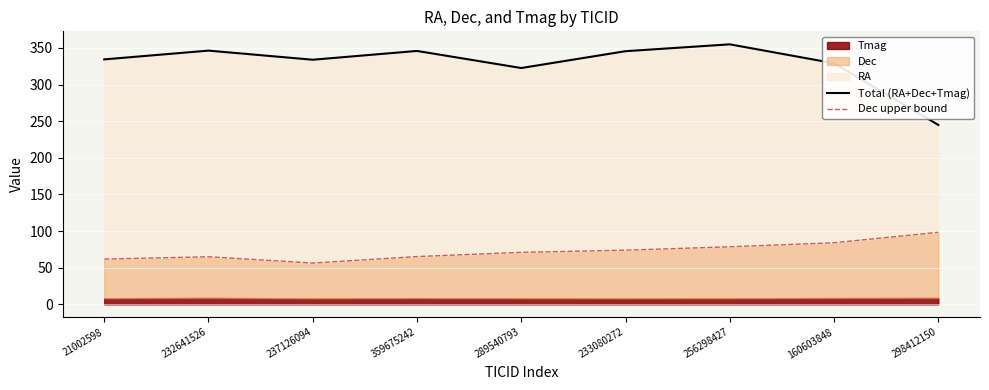

In Dec upper bound, how many points are lower than both neighbors (excluding endpoints)?

1